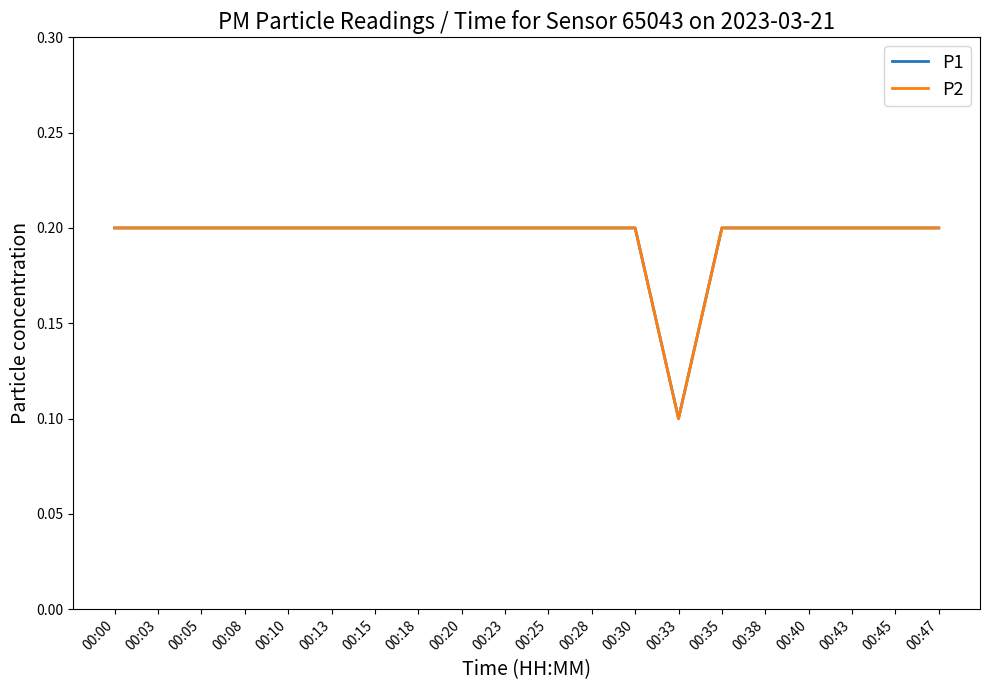

Does the chart have visible grid lines?

No